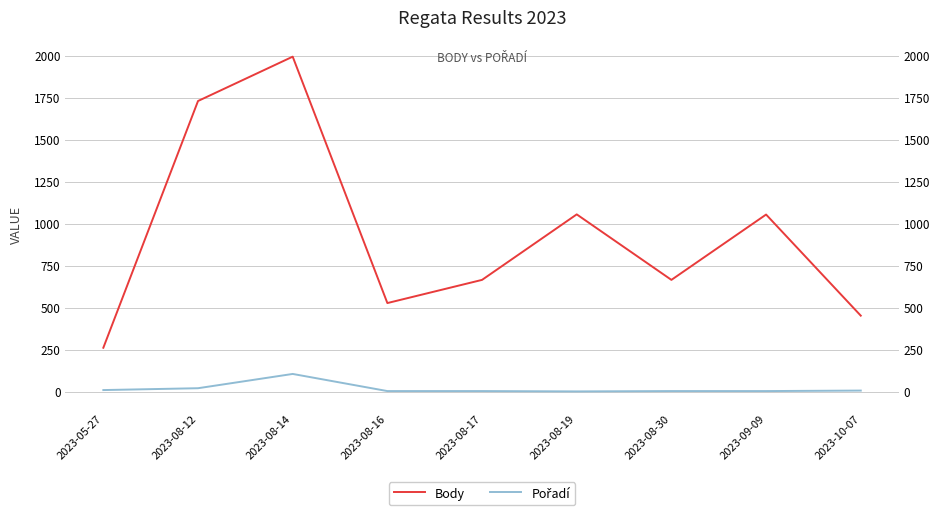

Where is the first local minimum for Pořadí?

2023-08-19